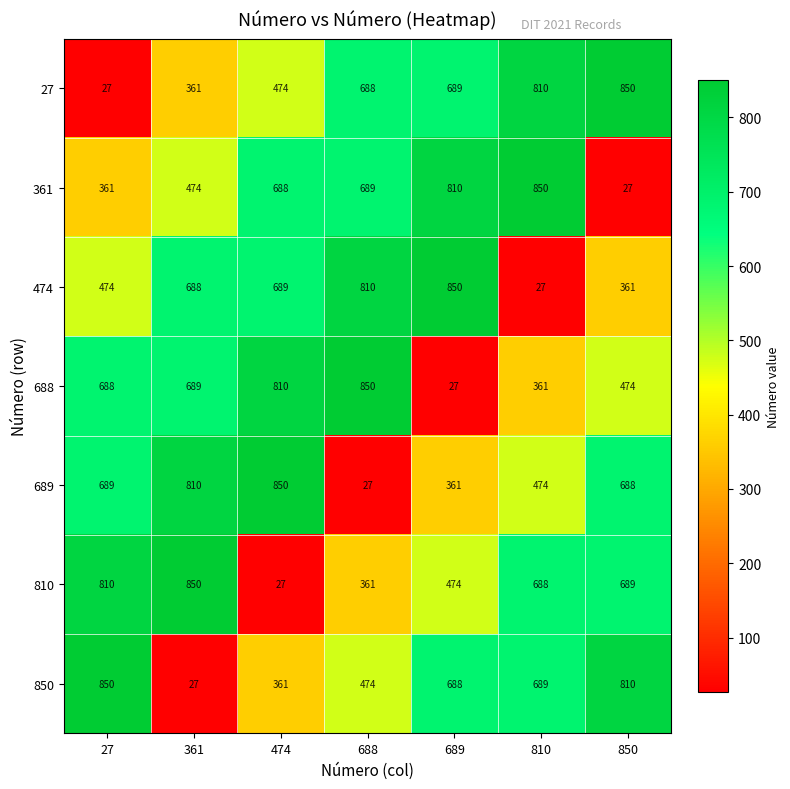

Where is 850 nearest to the value 438?

688